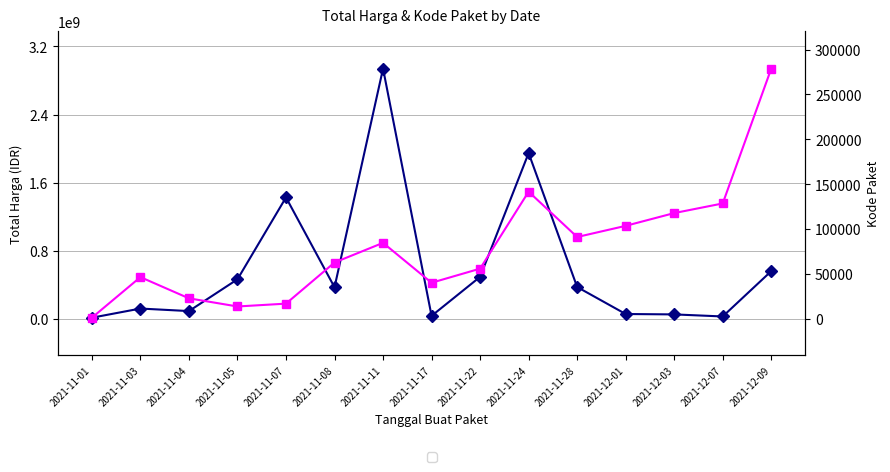

How many data points in Kode Paket are above 62660?

7